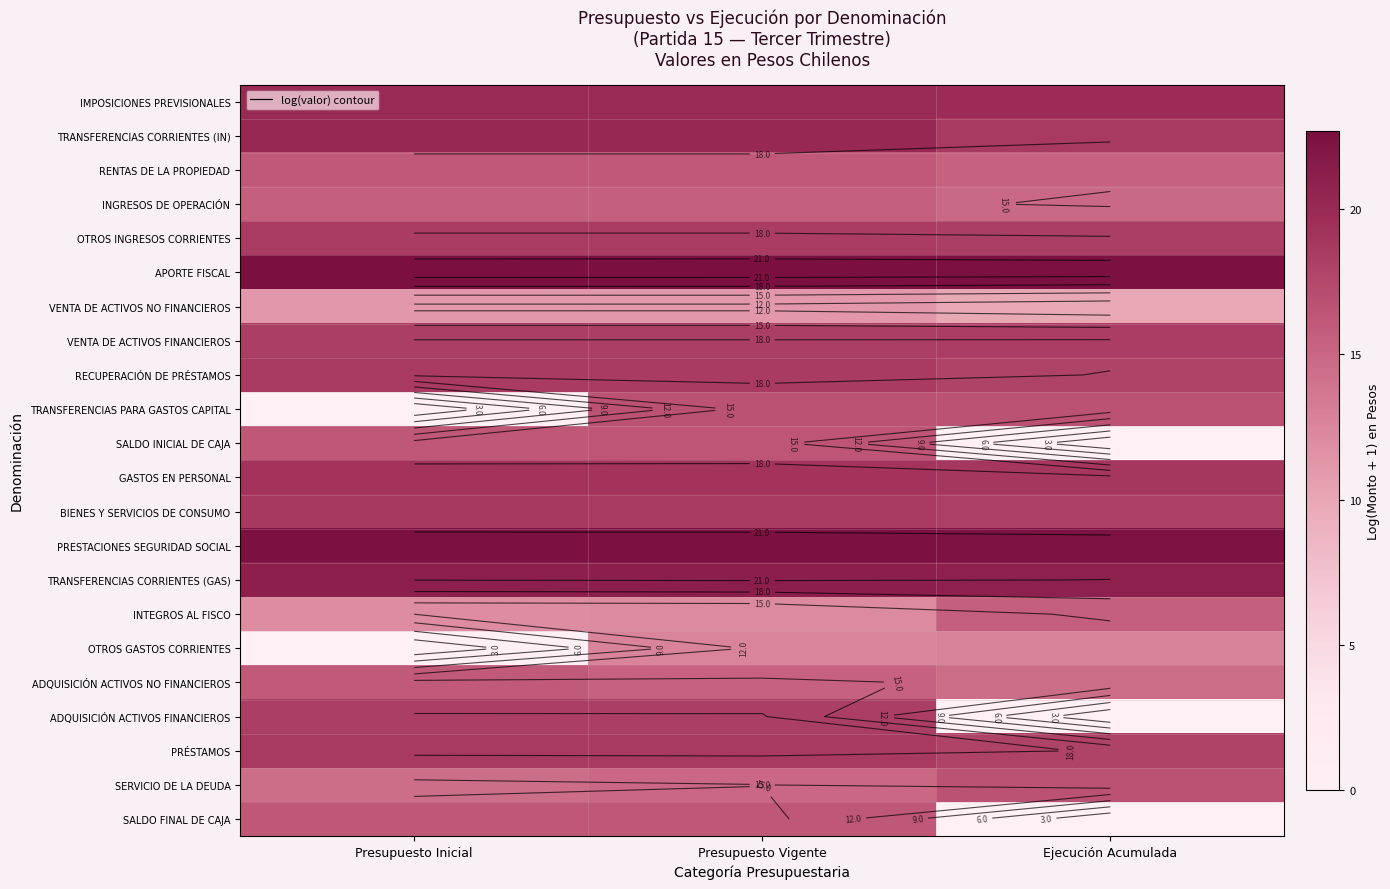

Rank the series at Presupuesto Vigente from highest to lowest value.

APORTE FISCAL, PRESTACIONES SEGURIDAD SOCIAL, TRANSFERENCIAS CORRIENTES (GAS), TRANSFERENCIAS CORRIENTES (IN), IMPOSICIONES PREVISIONALES, GASTOS EN PERSONAL, BIENES Y SERVICIOS DE CONSUMO, PRÉSTAMOS, RECUPERACIÓN DE PRÉSTAMOS, OTROS INGRESOS CORRIENTES, ADQUISICIÓN ACTIVOS FINANCIEROS, VENTA DE ACTIVOS FINANCIEROS, TRANSFERENCIAS PARA GASTOS CAPITAL, SALDO INICIAL DE CAJA, SALDO FINAL DE CAJA, RENTAS DE LA PROPIEDAD, INGRESOS DE OPERACIÓN, ADQUISICIÓN ACTIVOS NO FINANCIEROS, SERVICIO DE LA DEUDA, OTROS GASTOS CORRIENTES, INTEGROS AL FISCO, VENTA DE ACTIVOS NO FINANCIEROS